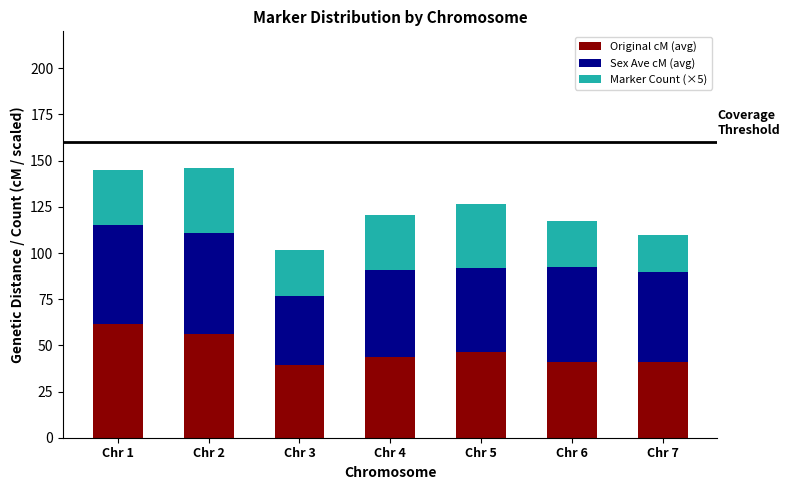

The value of Original cM (avg) at Chr 5 is 46.4. True or false?

True